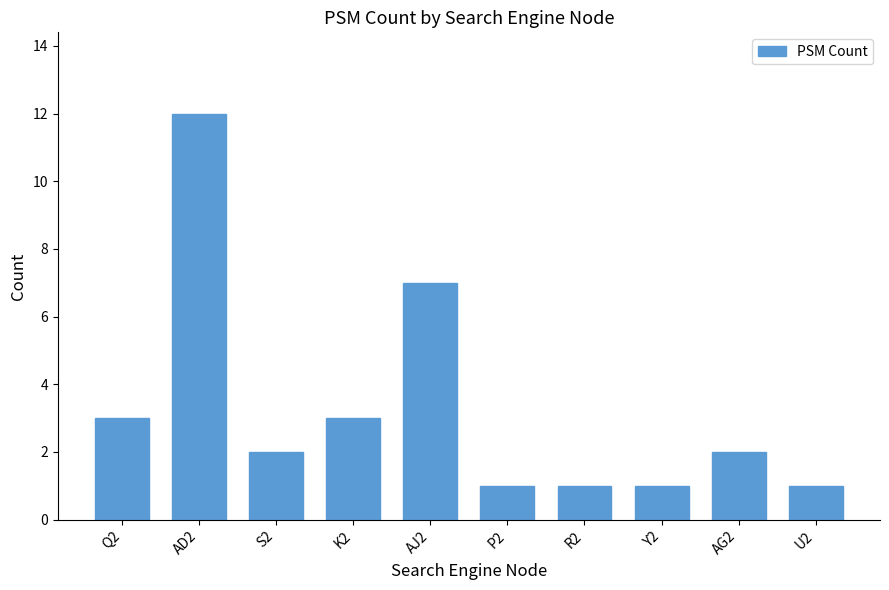

At which category does the chart reach its peak across all series?

AD2